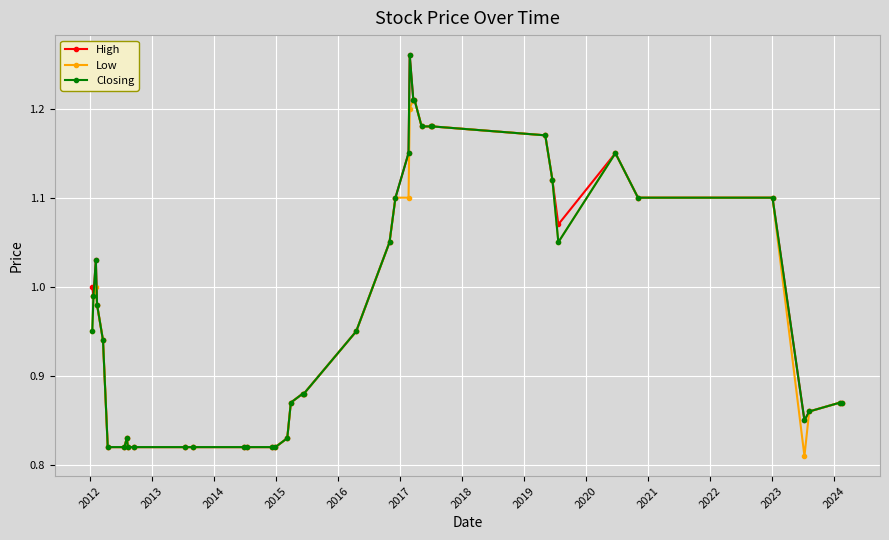

What is the difference between the maximum and minimum values in the Low series?

0.4